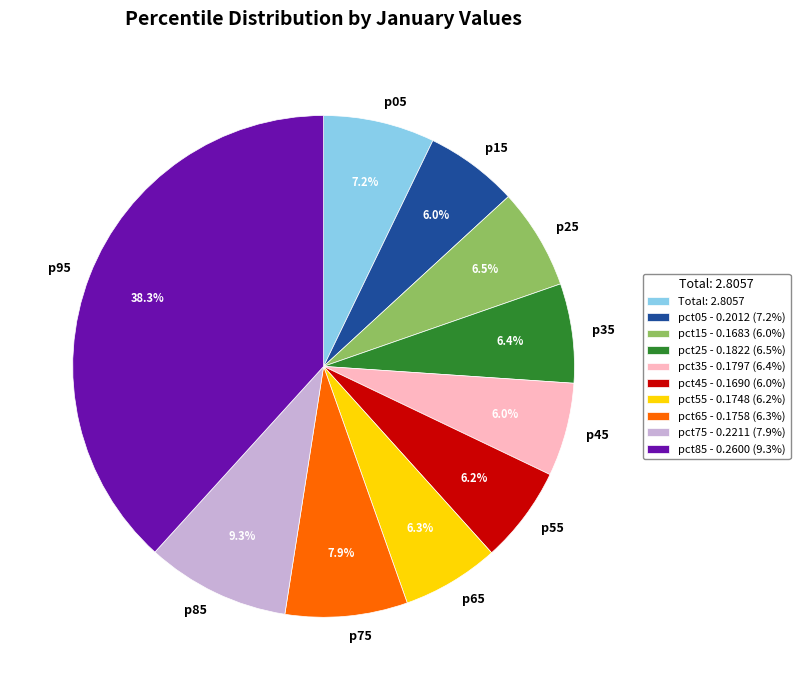

What percentage is NOT represented by p95?

61.7%